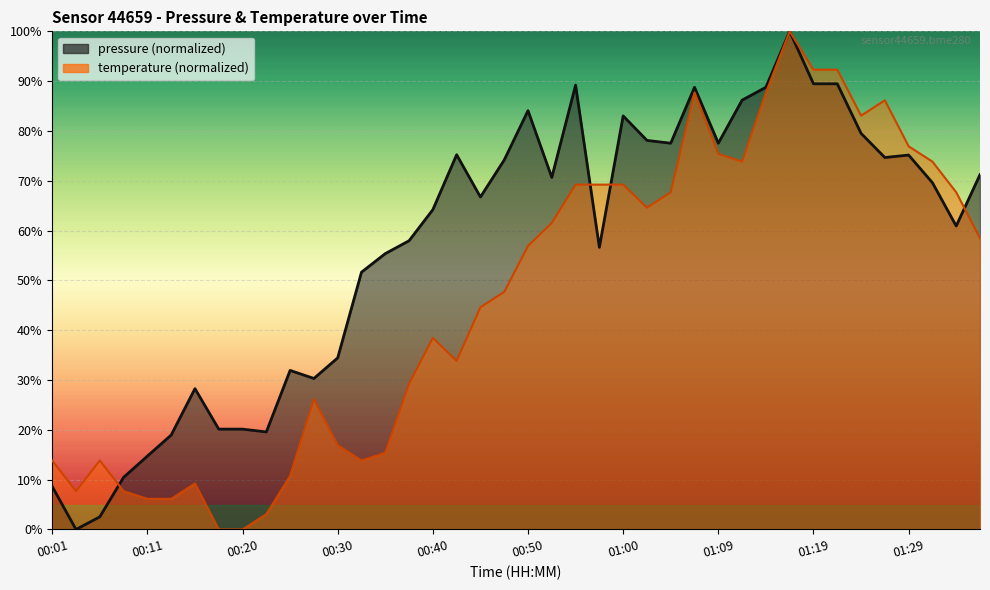

Which series has the widest spread of values?

pressure